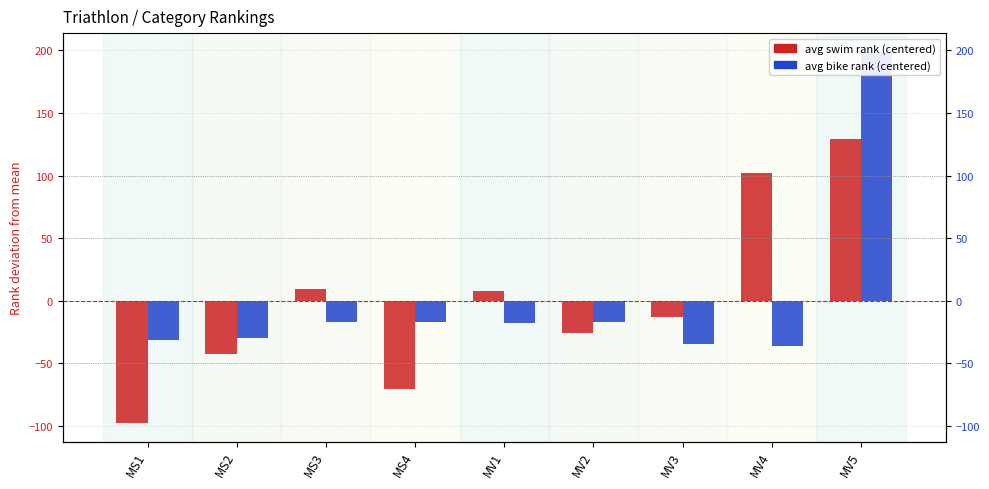

At which label is avg bike rank (centered) closest to 81?

MV2